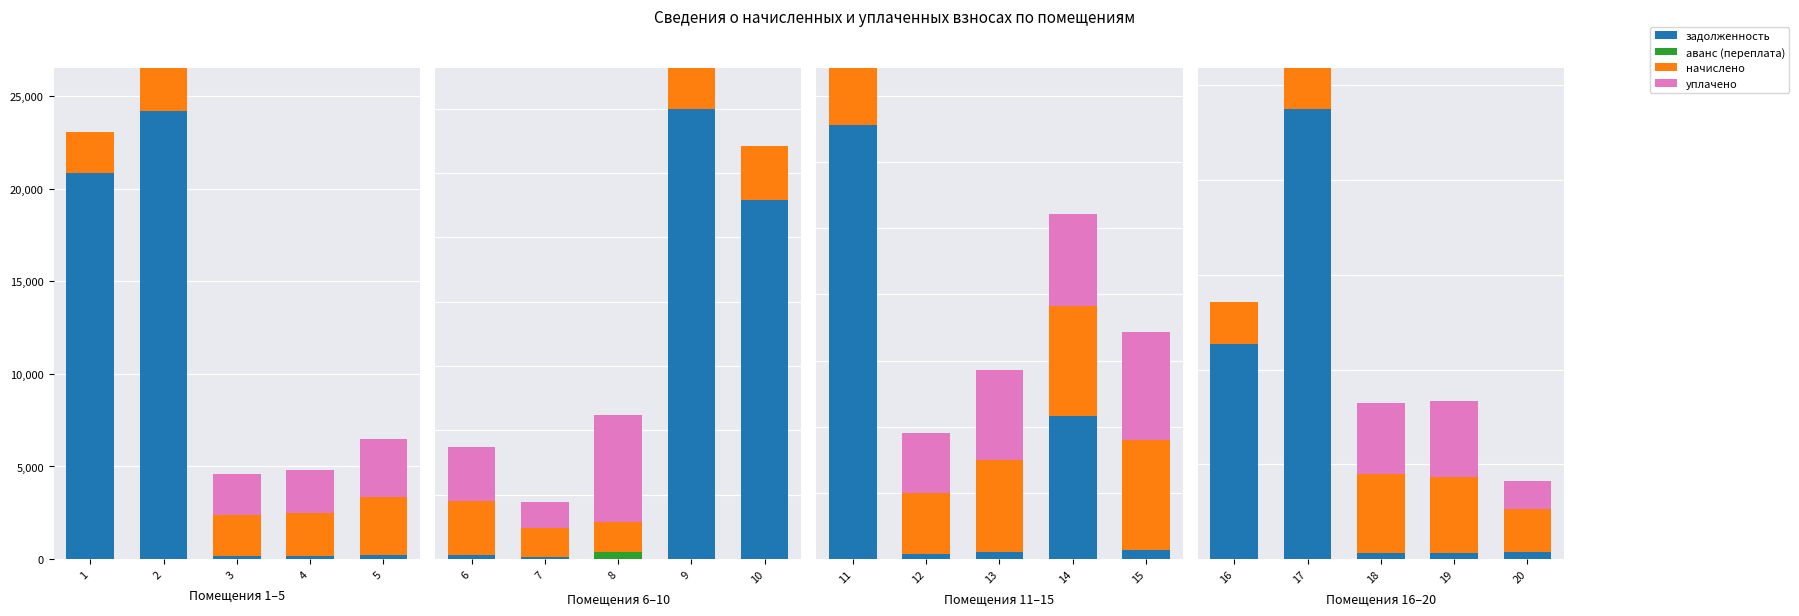

Which series has the largest total across all categories?

задолженность